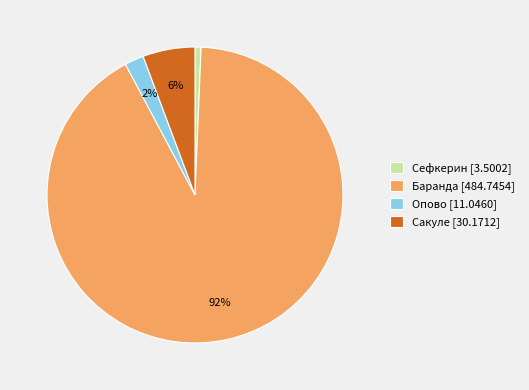

Which has a higher value, Баранда or Сефкерин?

Баранда